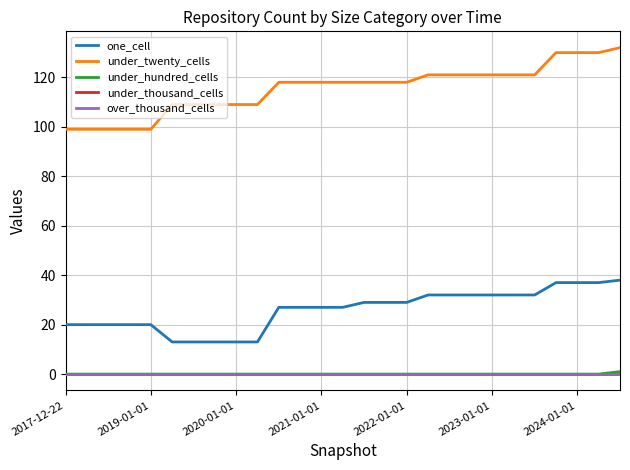

What is the lowest value of the one_cell series?

13